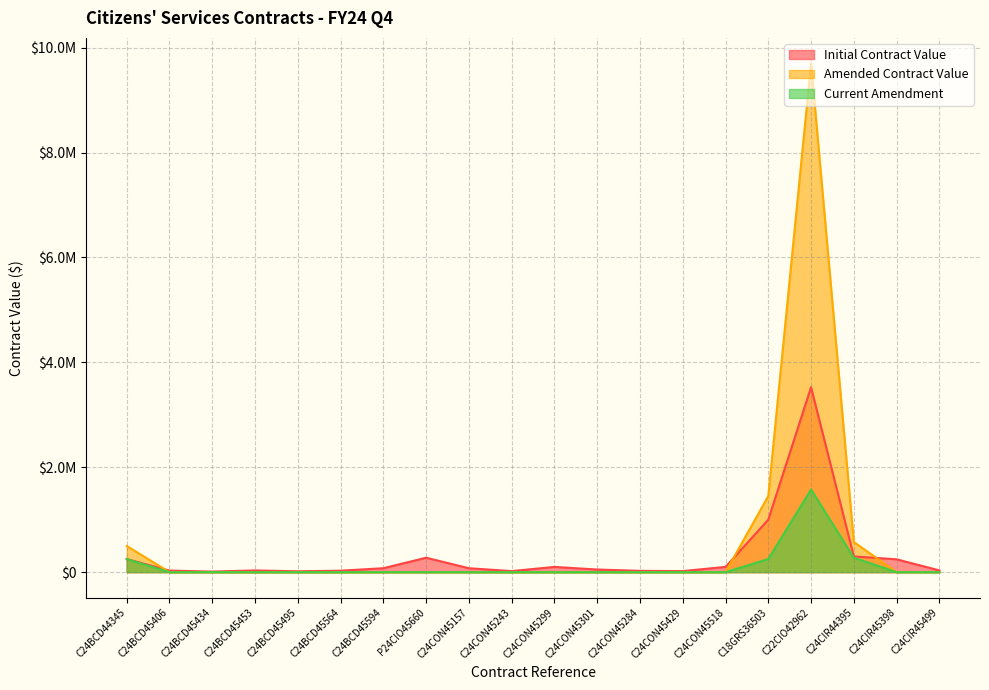

How many interior local peaks does the Current Amendment series have?

1